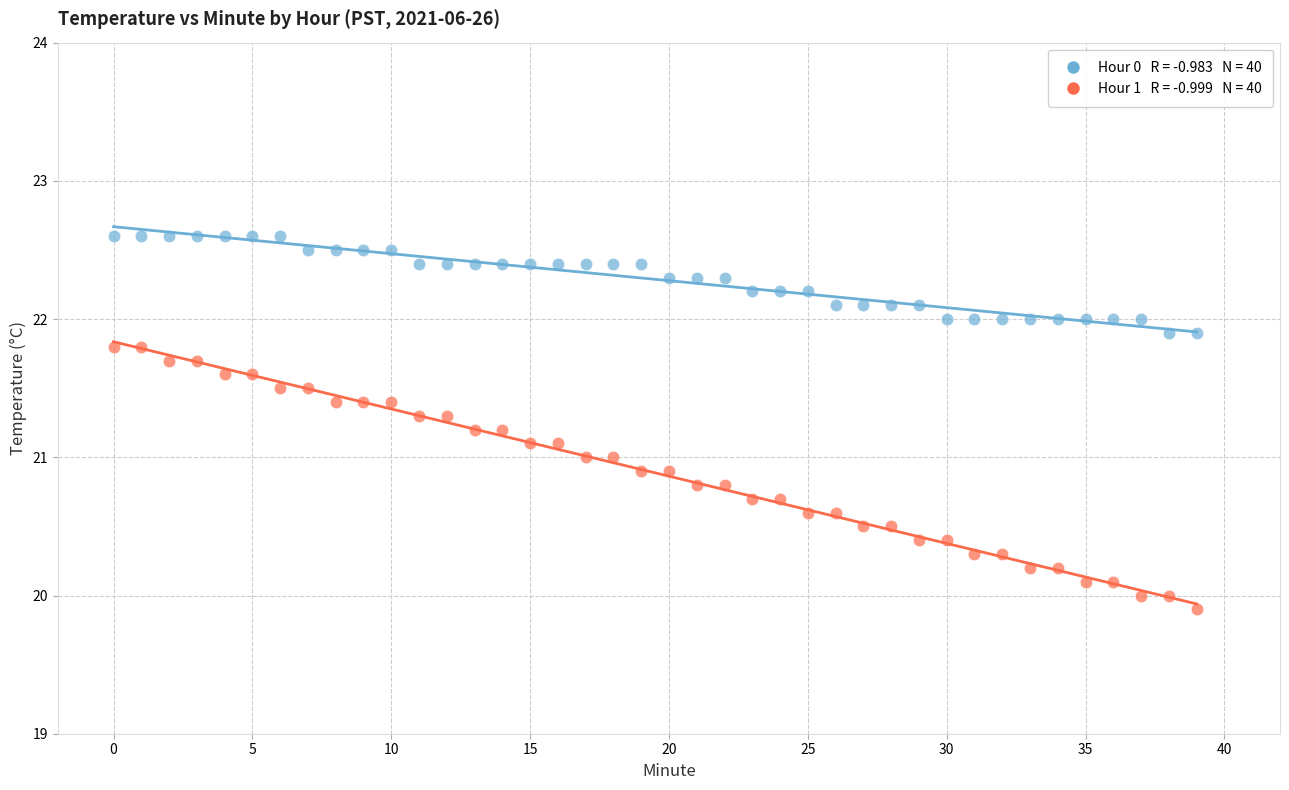

Across all data points, what is the range of Y values (max minus min)?

2.7